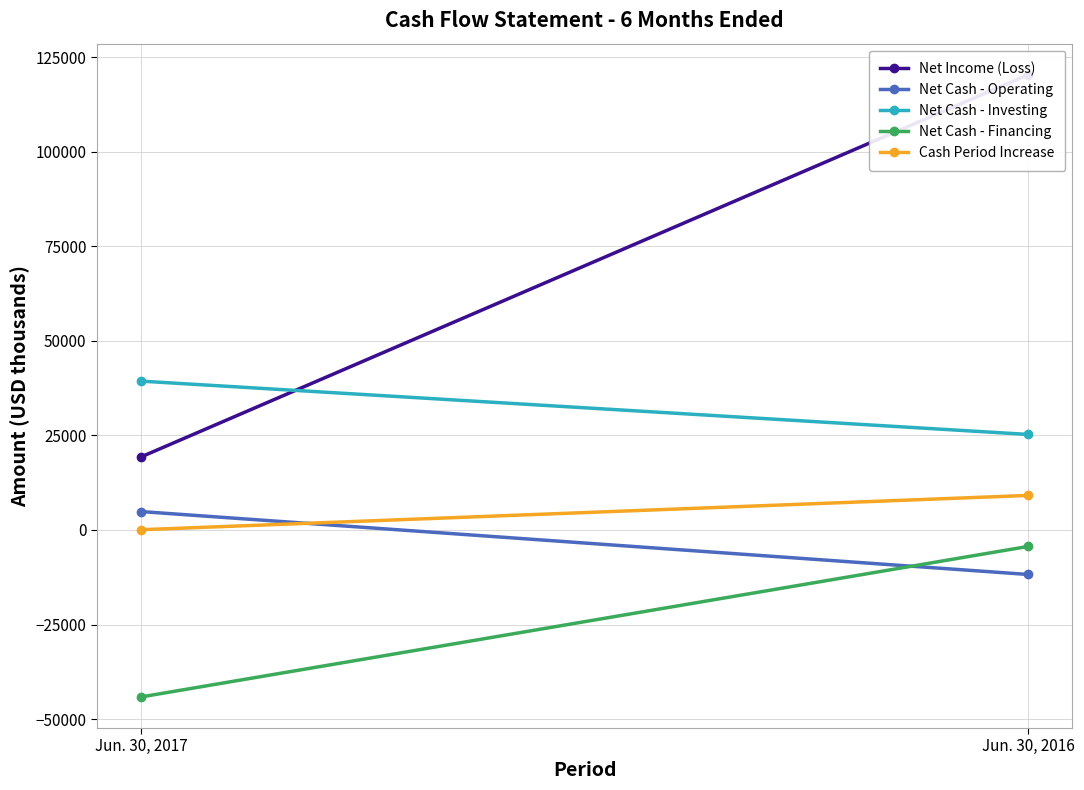

What are all the series names shown in the legend?

Net Income (Loss), Net Cash - Operating, Net Cash - Investing, Net Cash - Financing, Cash Period Increase